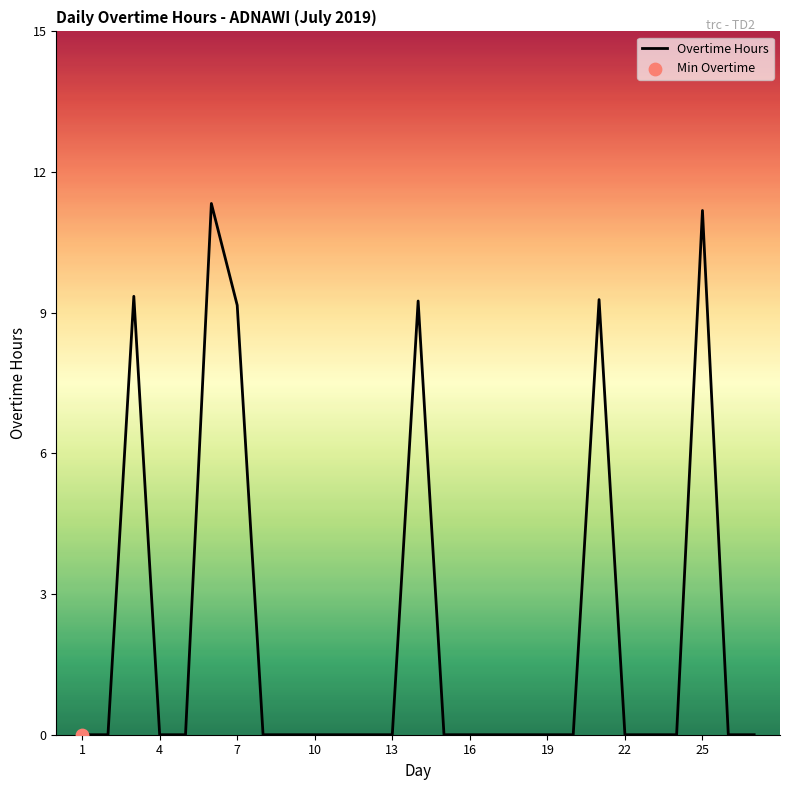

What is the greatest value displayed?

11.3